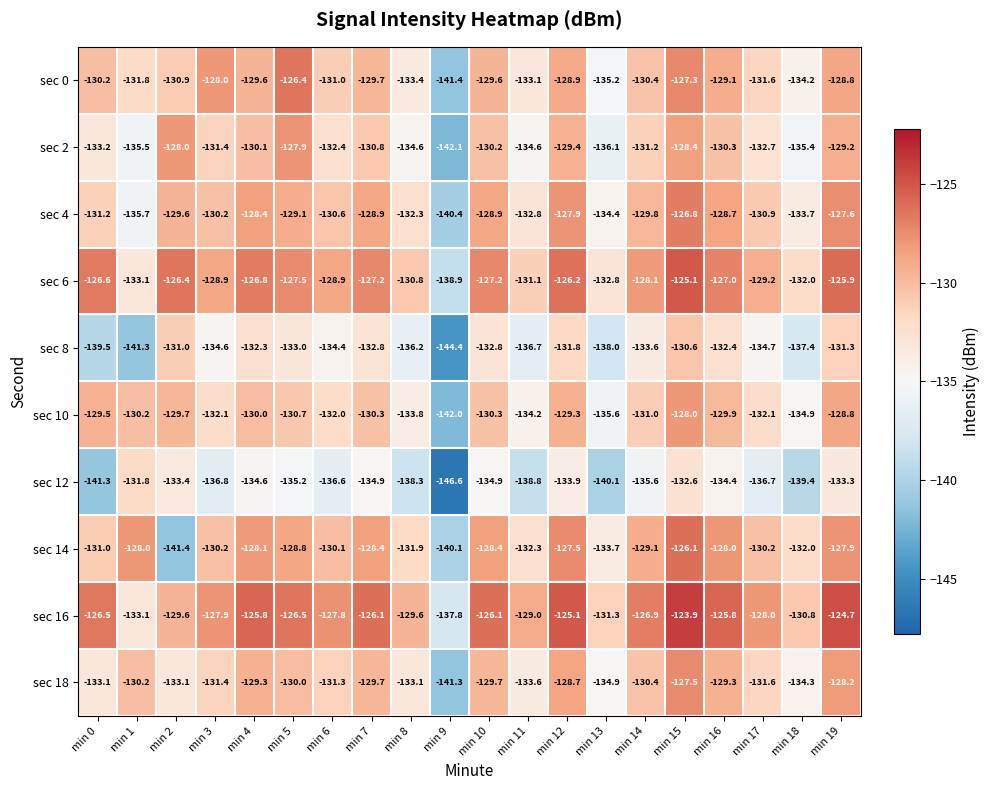

What is the highest value of the sec 8 series?

-130.6